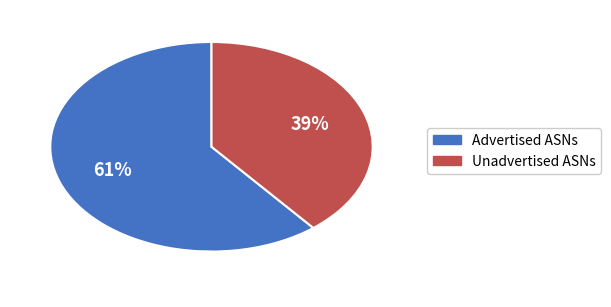

Which category accounts for the majority?

Advertised ASNs